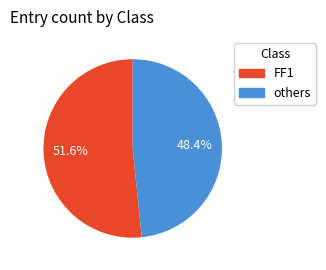

Count the number of slices in the pie.

2